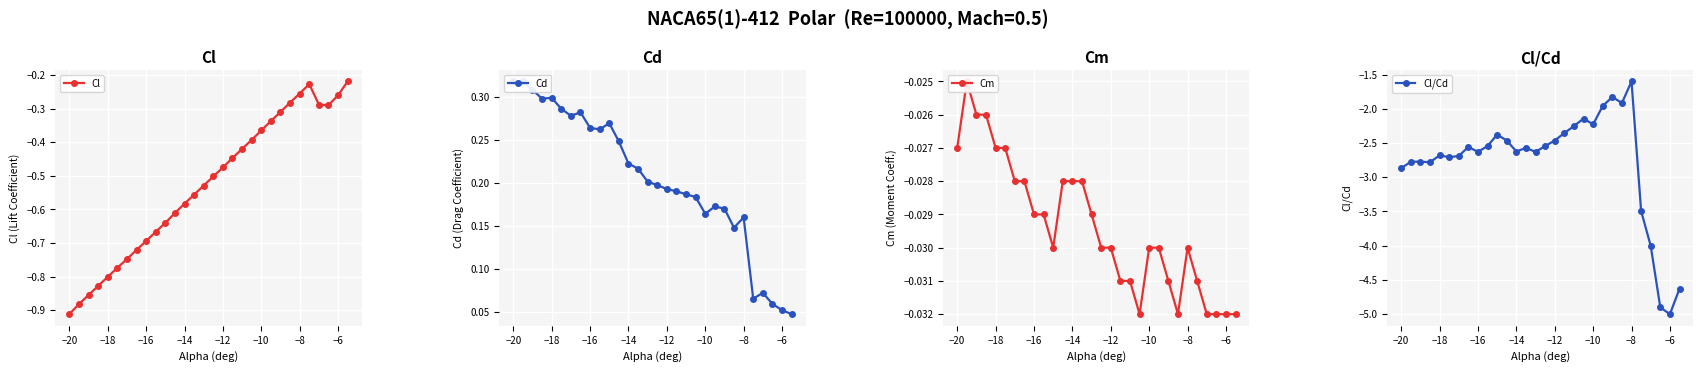

Is it true that Cl equals -1.0 at −14?

False